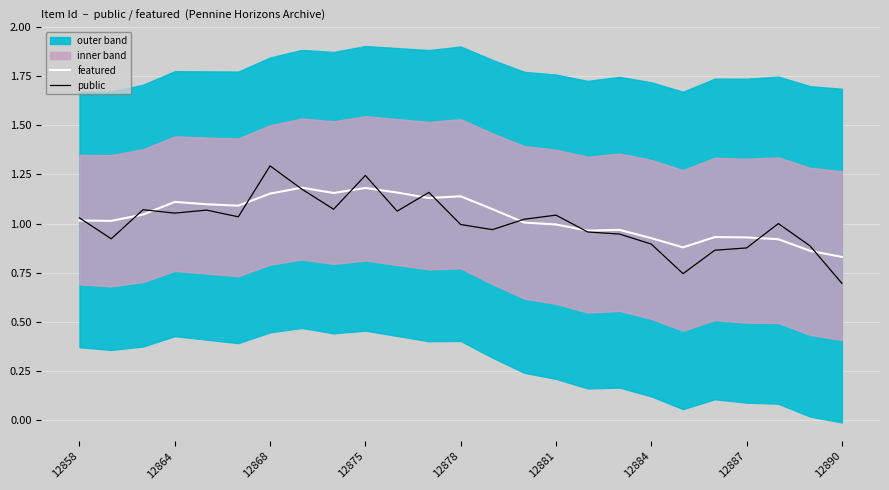

What is the total value across all series at 12878?

2.2